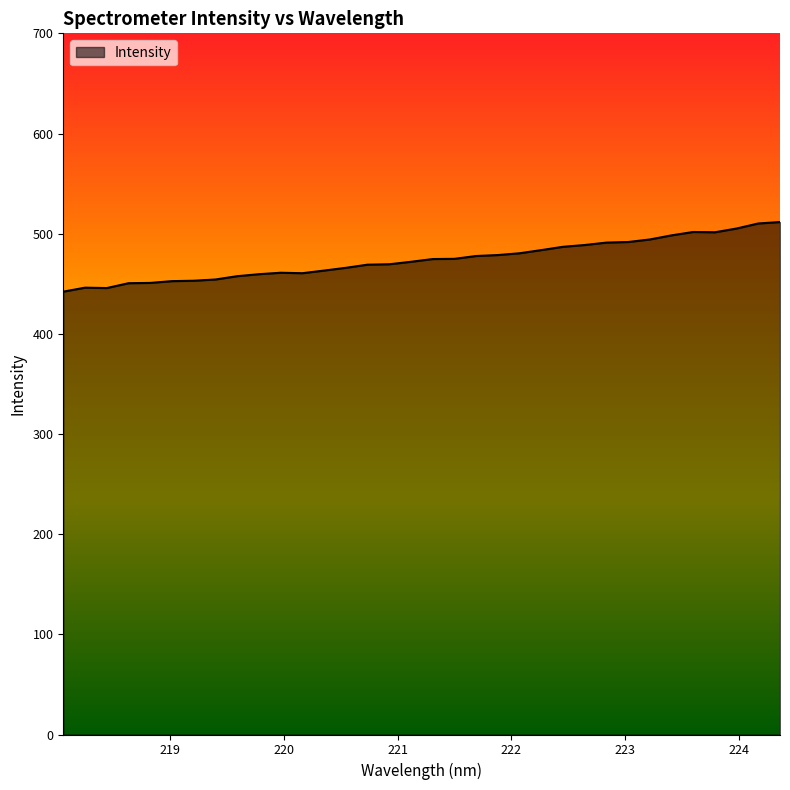

What is the greatest value displayed?

511.6